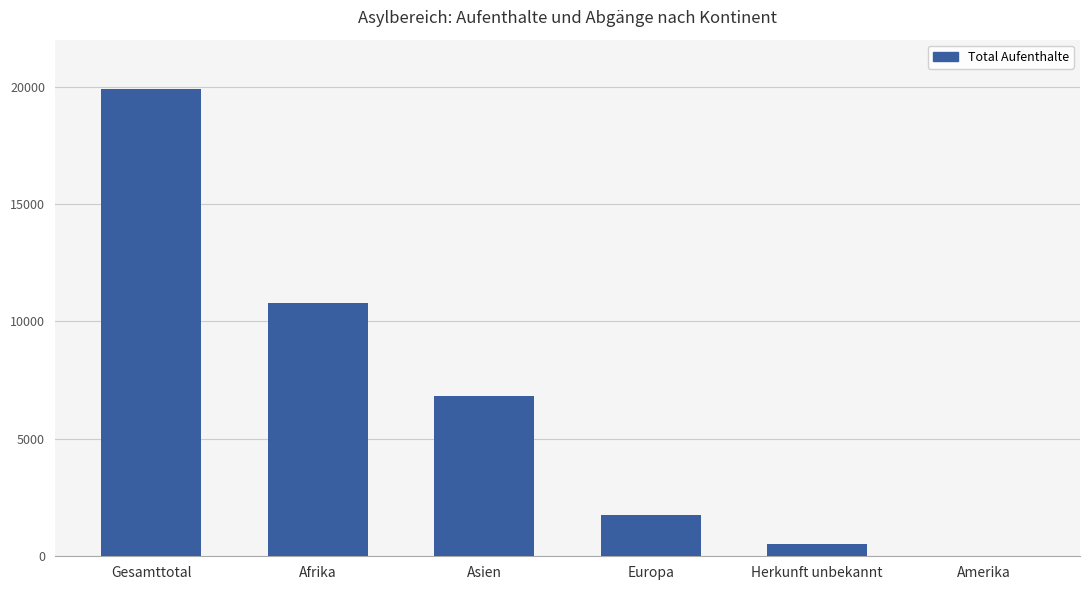

What is the difference between the values at Herkunft unbekannt and Asien?

6279